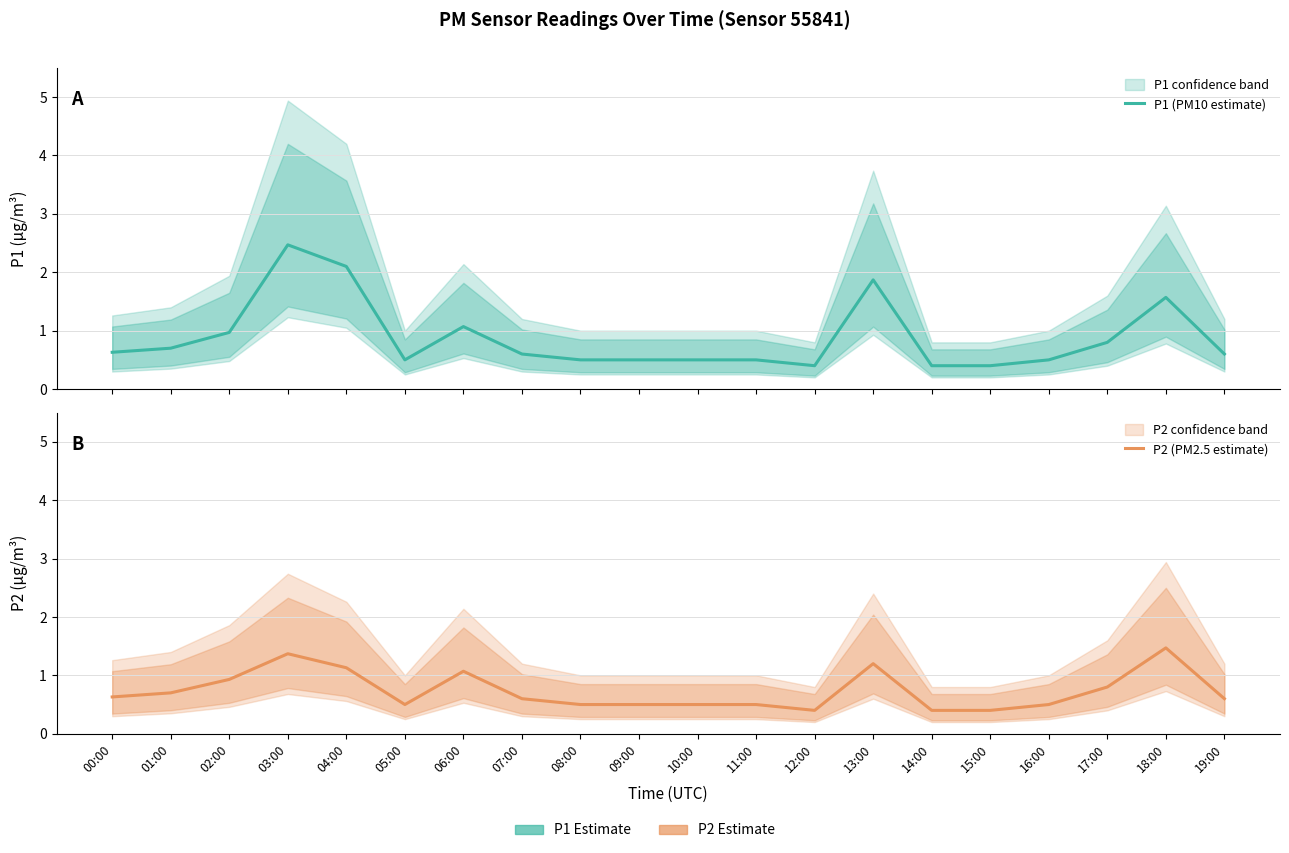

Reading left to right, list all the values displayed in this chart.

P1 (PM10 estimate): 00:00=0.6	01:00=0.7	02:00=1.0	03:00=2.5	04:00=2.1	05:00=0.5	06:00=1.1	07:00=0.6	08:00=0.5	09:00=0.5	10:00=0.5	11:00=0.5	12:00=0.4	13:00=1.9	14:00=0.4	15:00=0.4	16:00=0.5	17:00=0.8	18:00=1.6	19:00=0.6
P2 (PM2.5 estimate): 00:00=0.6	01:00=0.7	02:00=0.9	03:00=1.4	04:00=1.1	05:00=0.5	06:00=1.1	07:00=0.6	08:00=0.5	09:00=0.5	10:00=0.5	11:00=0.5	12:00=0.4	13:00=1.2	14:00=0.4	15:00=0.4	16:00=0.5	17:00=0.8	18:00=1.5	19:00=0.6